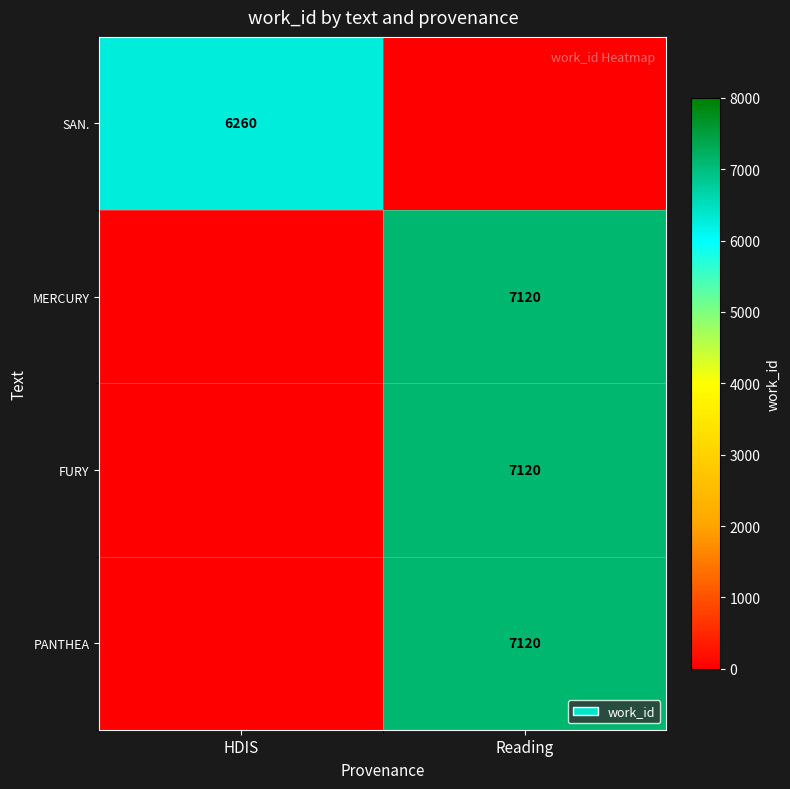

The value of SAN. at HDIS is 3853. True or false?

False